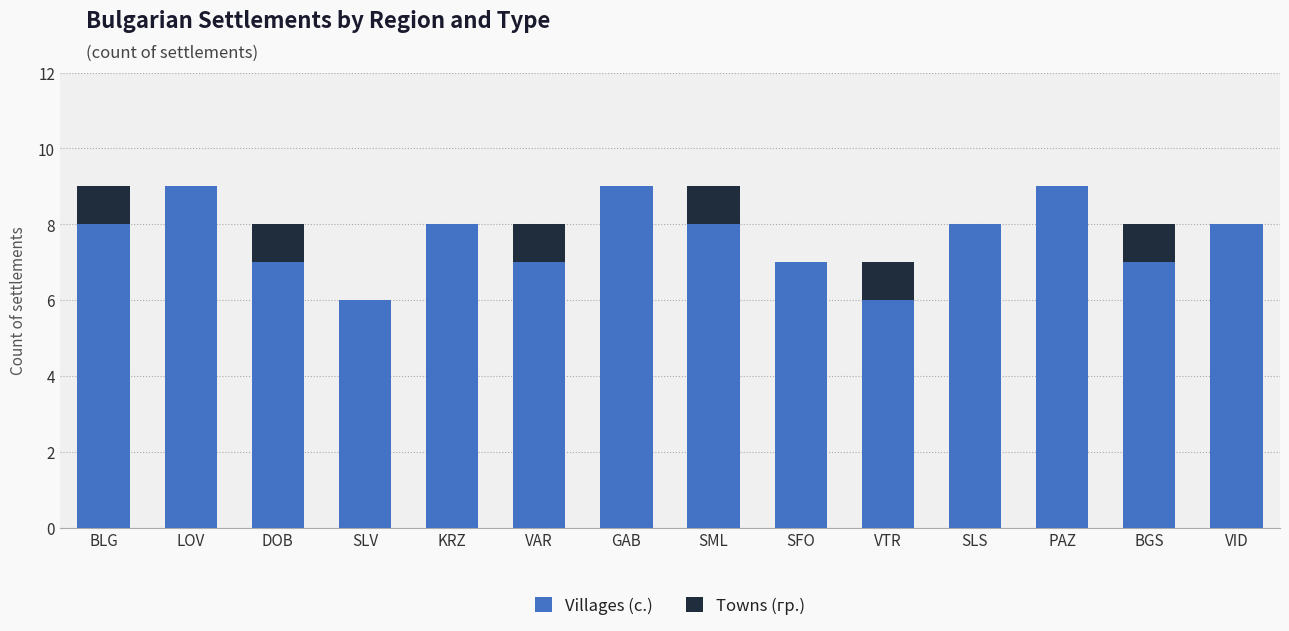

Are the bars grouped side by side (vs. stacked)?

No